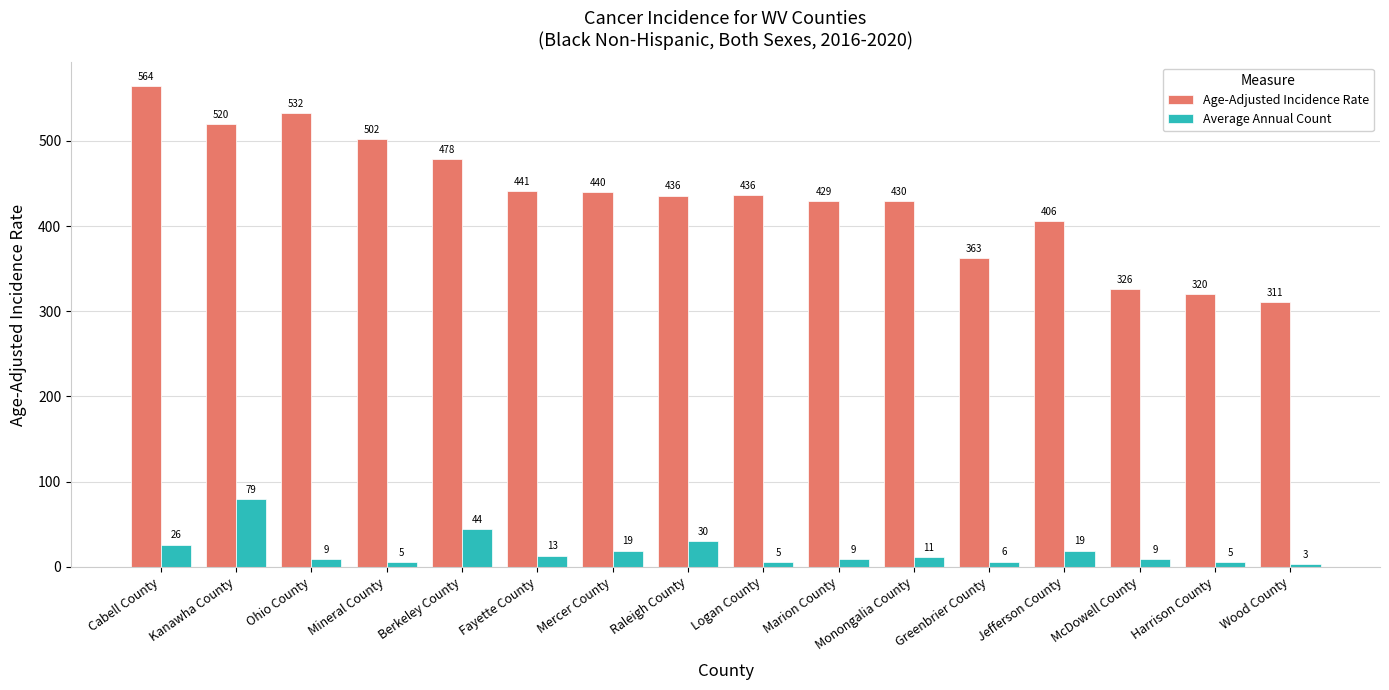

At which label does Average Annual Count first exceed 11?

Cabell County